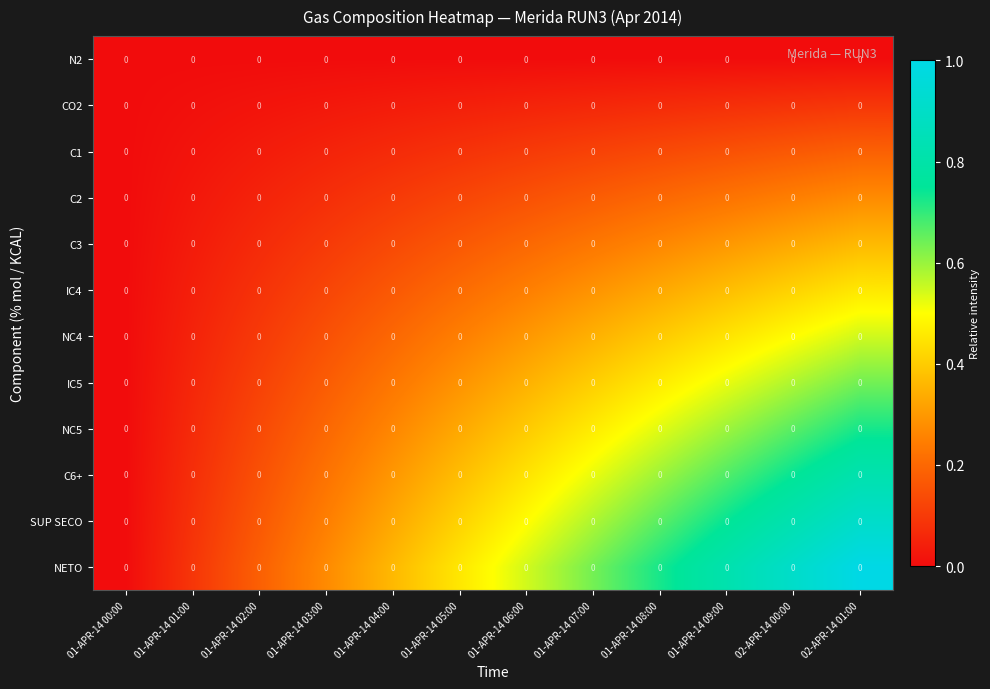

Reading right to left, list all the values displayed in this chart.

N2: 02-APR-14 01:00=0.0	02-APR-14 00:00=0.0	01-APR-14 09:00=0.0	01-APR-14 08:00=0.0	01-APR-14 07:00=0.0	01-APR-14 06:00=0.0	01-APR-14 05:00=0.0	01-APR-14 04:00=0.0	01-APR-14 03:00=0.0	01-APR-14 02:00=0.0	01-APR-14 01:00=0.0	01-APR-14 00:00=0.0
CO2: 02-APR-14 01:00=0.0	02-APR-14 00:00=0.0	01-APR-14 09:00=0.0	01-APR-14 08:00=0.0	01-APR-14 07:00=0.0	01-APR-14 06:00=0.0	01-APR-14 05:00=0.0	01-APR-14 04:00=0.0	01-APR-14 03:00=0.0	01-APR-14 02:00=0.0	01-APR-14 01:00=0.0	01-APR-14 00:00=0.0
C1: 02-APR-14 01:00=0.0	02-APR-14 00:00=0.0	01-APR-14 09:00=0.0	01-APR-14 08:00=0.0	01-APR-14 07:00=0.0	01-APR-14 06:00=0.0	01-APR-14 05:00=0.0	01-APR-14 04:00=0.0	01-APR-14 03:00=0.0	01-APR-14 02:00=0.0	01-APR-14 01:00=0.0	01-APR-14 00:00=0.0
C2: 02-APR-14 01:00=0.0	02-APR-14 00:00=0.0	01-APR-14 09:00=0.0	01-APR-14 08:00=0.0	01-APR-14 07:00=0.0	01-APR-14 06:00=0.0	01-APR-14 05:00=0.0	01-APR-14 04:00=0.0	01-APR-14 03:00=0.0	01-APR-14 02:00=0.0	01-APR-14 01:00=0.0	01-APR-14 00:00=0.0
C3: 02-APR-14 01:00=0.0	02-APR-14 00:00=0.0	01-APR-14 09:00=0.0	01-APR-14 08:00=0.0	01-APR-14 07:00=0.0	01-APR-14 06:00=0.0	01-APR-14 05:00=0.0	01-APR-14 04:00=0.0	01-APR-14 03:00=0.0	01-APR-14 02:00=0.0	01-APR-14 01:00=0.0	01-APR-14 00:00=0.0
IC4: 02-APR-14 01:00=0.0	02-APR-14 00:00=0.0	01-APR-14 09:00=0.0	01-APR-14 08:00=0.0	01-APR-14 07:00=0.0	01-APR-14 06:00=0.0	01-APR-14 05:00=0.0	01-APR-14 04:00=0.0	01-APR-14 03:00=0.0	01-APR-14 02:00=0.0	01-APR-14 01:00=0.0	01-APR-14 00:00=0.0
NC4: 02-APR-14 01:00=0.0	02-APR-14 00:00=0.0	01-APR-14 09:00=0.0	01-APR-14 08:00=0.0	01-APR-14 07:00=0.0	01-APR-14 06:00=0.0	01-APR-14 05:00=0.0	01-APR-14 04:00=0.0	01-APR-14 03:00=0.0	01-APR-14 02:00=0.0	01-APR-14 01:00=0.0	01-APR-14 00:00=0.0
IC5: 02-APR-14 01:00=0.0	02-APR-14 00:00=0.0	01-APR-14 09:00=0.0	01-APR-14 08:00=0.0	01-APR-14 07:00=0.0	01-APR-14 06:00=0.0	01-APR-14 05:00=0.0	01-APR-14 04:00=0.0	01-APR-14 03:00=0.0	01-APR-14 02:00=0.0	01-APR-14 01:00=0.0	01-APR-14 00:00=0.0
NC5: 02-APR-14 01:00=0.0	02-APR-14 00:00=0.0	01-APR-14 09:00=0.0	01-APR-14 08:00=0.0	01-APR-14 07:00=0.0	01-APR-14 06:00=0.0	01-APR-14 05:00=0.0	01-APR-14 04:00=0.0	01-APR-14 03:00=0.0	01-APR-14 02:00=0.0	01-APR-14 01:00=0.0	01-APR-14 00:00=0.0
C6+: 02-APR-14 01:00=0.0	02-APR-14 00:00=0.0	01-APR-14 09:00=0.0	01-APR-14 08:00=0.0	01-APR-14 07:00=0.0	01-APR-14 06:00=0.0	01-APR-14 05:00=0.0	01-APR-14 04:00=0.0	01-APR-14 03:00=0.0	01-APR-14 02:00=0.0	01-APR-14 01:00=0.0	01-APR-14 00:00=0.0
SUP SECO: 02-APR-14 01:00=0.0	02-APR-14 00:00=0.0	01-APR-14 09:00=0.0	01-APR-14 08:00=0.0	01-APR-14 07:00=0.0	01-APR-14 06:00=0.0	01-APR-14 05:00=0.0	01-APR-14 04:00=0.0	01-APR-14 03:00=0.0	01-APR-14 02:00=0.0	01-APR-14 01:00=0.0	01-APR-14 00:00=0.0
NETO: 02-APR-14 01:00=0.0	02-APR-14 00:00=0.0	01-APR-14 09:00=0.0	01-APR-14 08:00=0.0	01-APR-14 07:00=0.0	01-APR-14 06:00=0.0	01-APR-14 05:00=0.0	01-APR-14 04:00=0.0	01-APR-14 03:00=0.0	01-APR-14 02:00=0.0	01-APR-14 01:00=0.0	01-APR-14 00:00=0.0